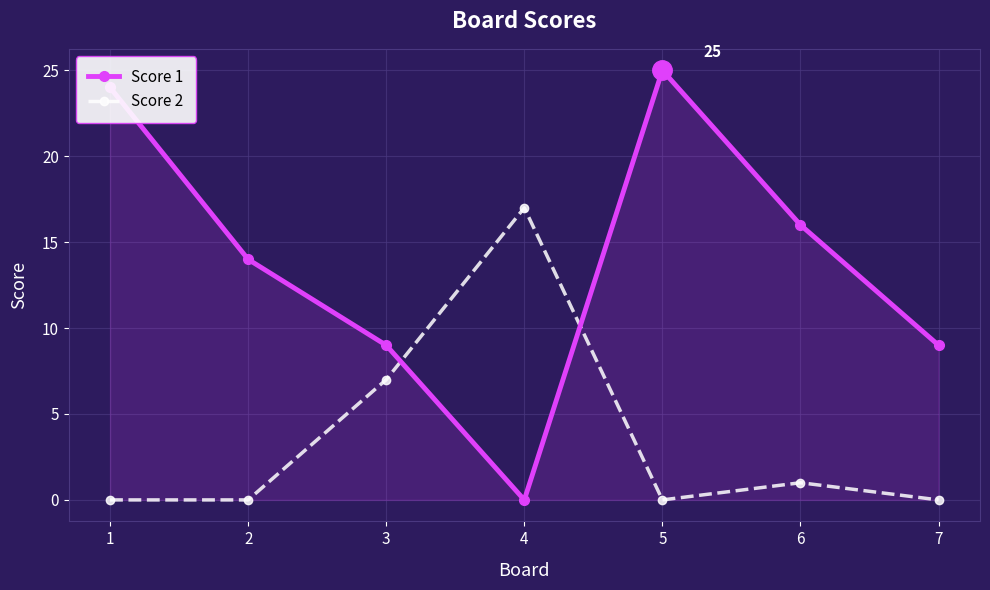

Which series ends up on top after the final intersection of Score 1 and Score 2?

Score 1